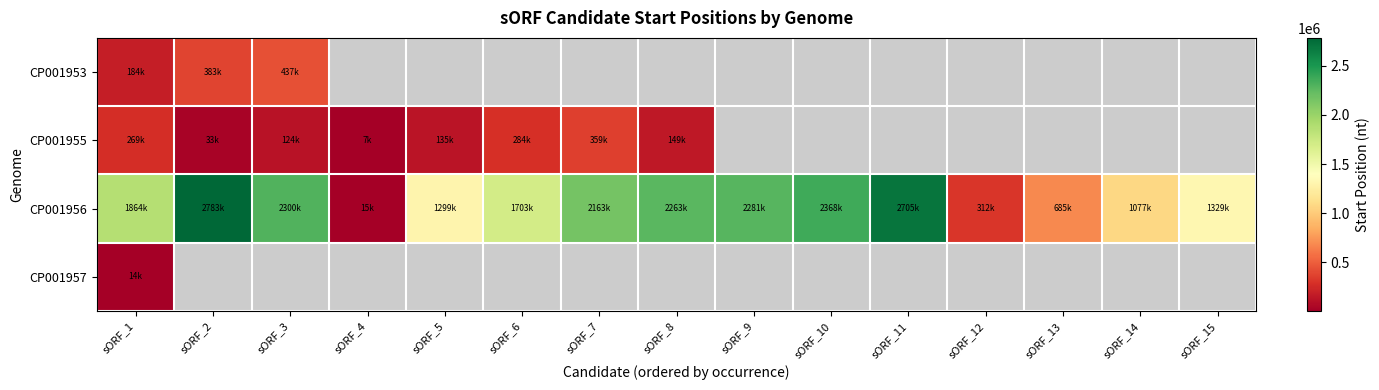

At how many categories does at least one series exceed 1323994?

10